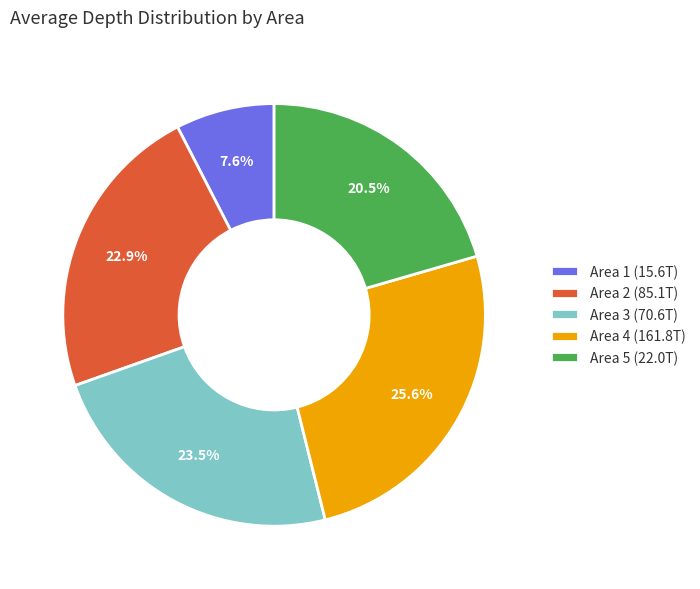

What percentage do Area 2 (85.1T) and Area 5 (22.0T) together represent?

43.4%